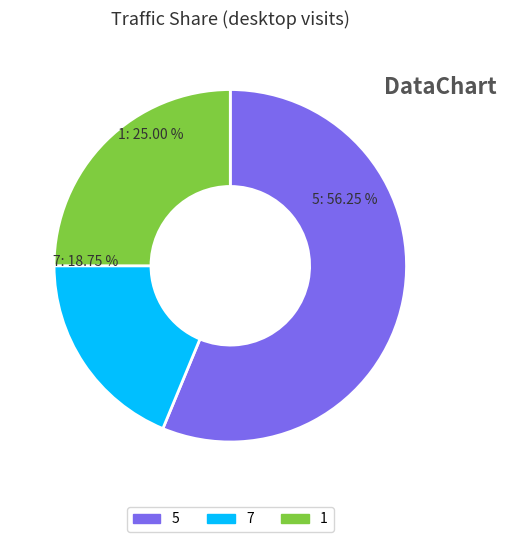

Rank the categories by value from lowest to highest.

7, 1, 5